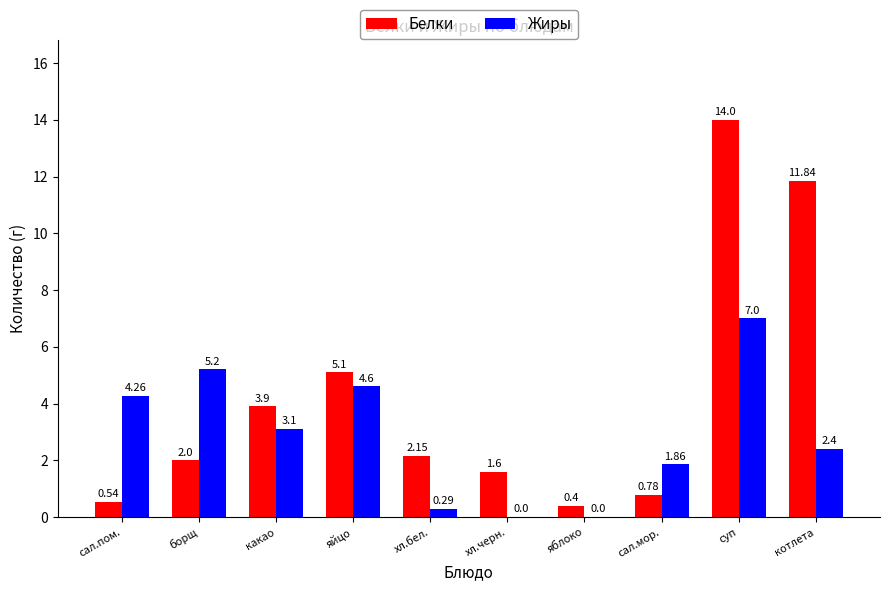

What are all the series names shown in the legend?

Белки, Жиры